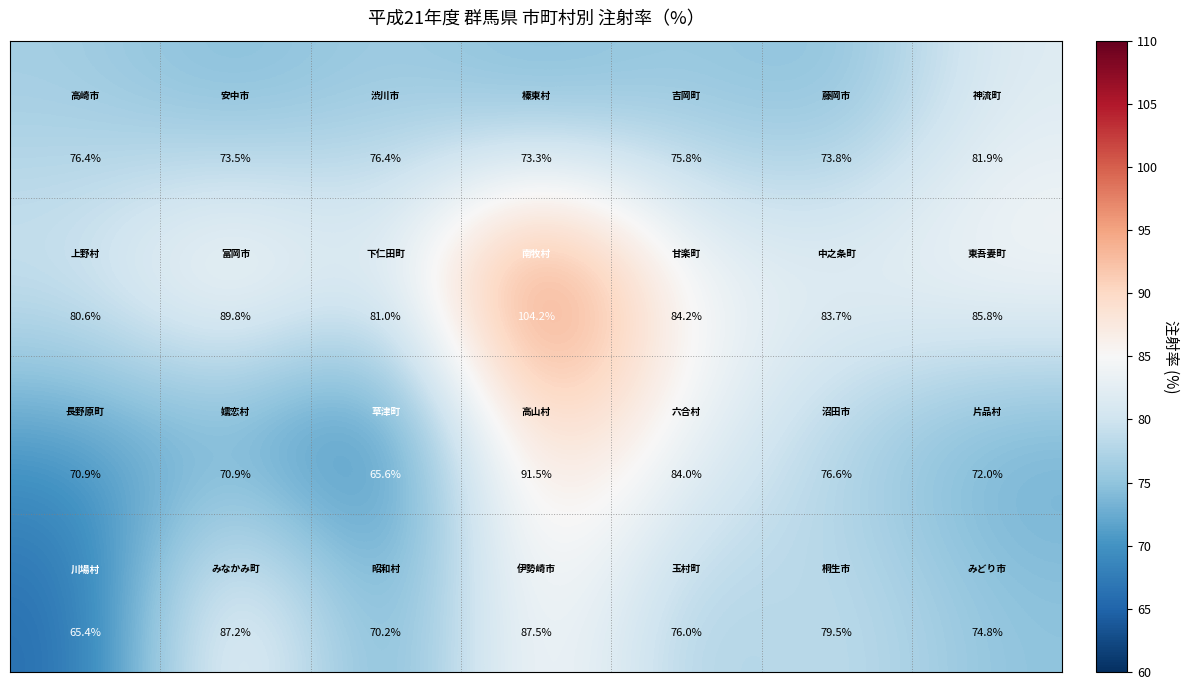

What is the maximum value shown in the chart?

104.2